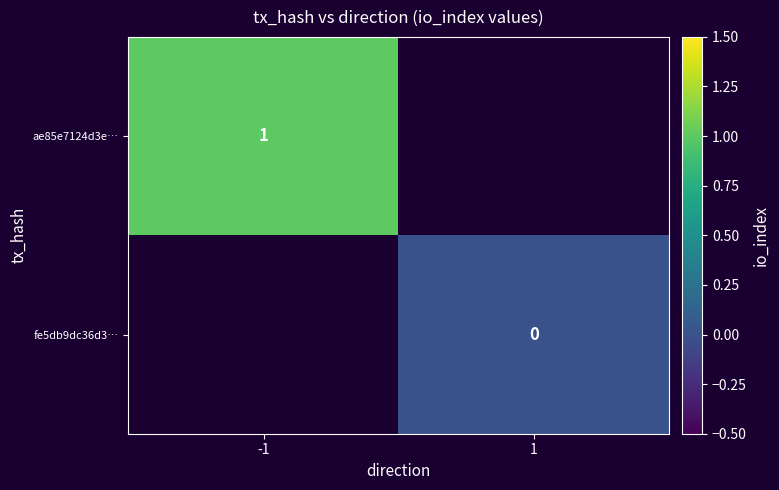

Which series has the largest range (max minus min)?

ae85e7124d3e…